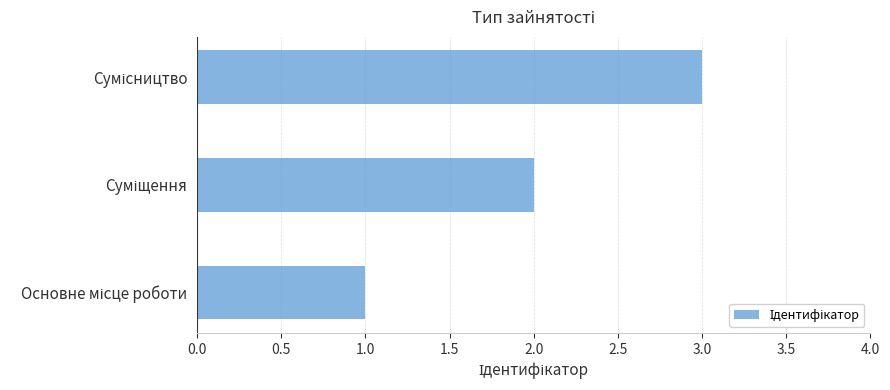

Does the chart contain stacked bars?

No